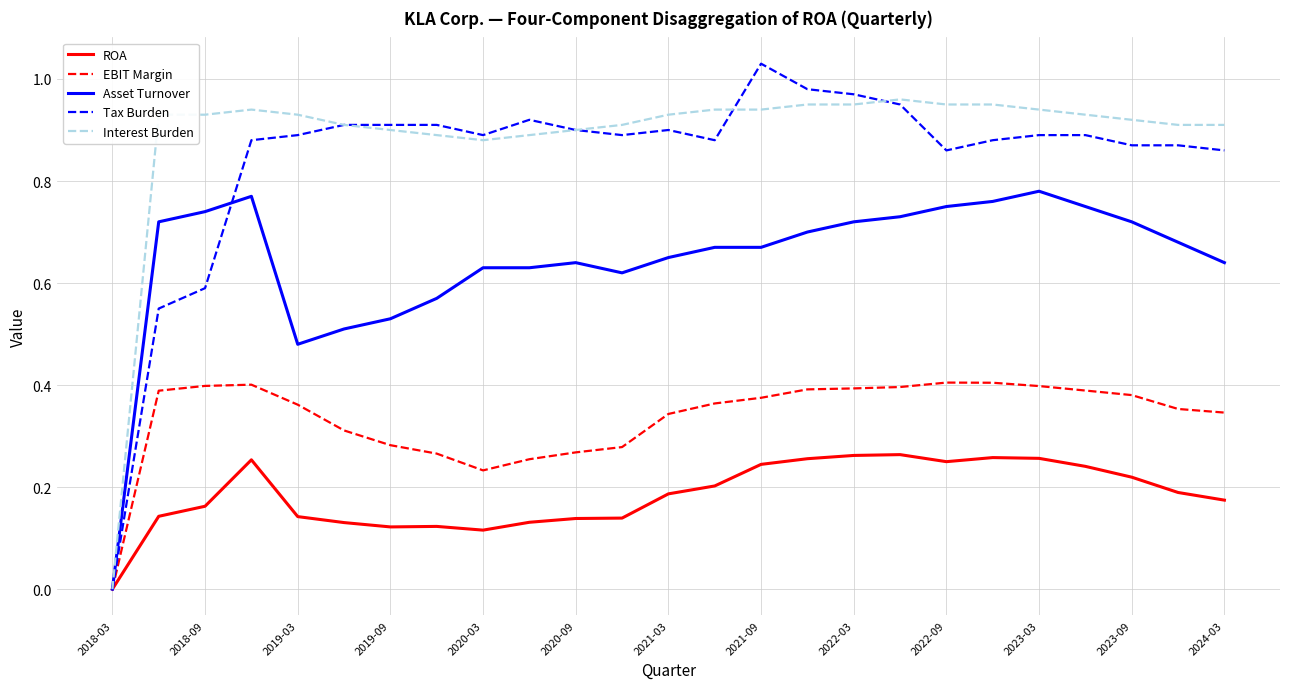

Which series has the largest range (max minus min)?

Tax Burden